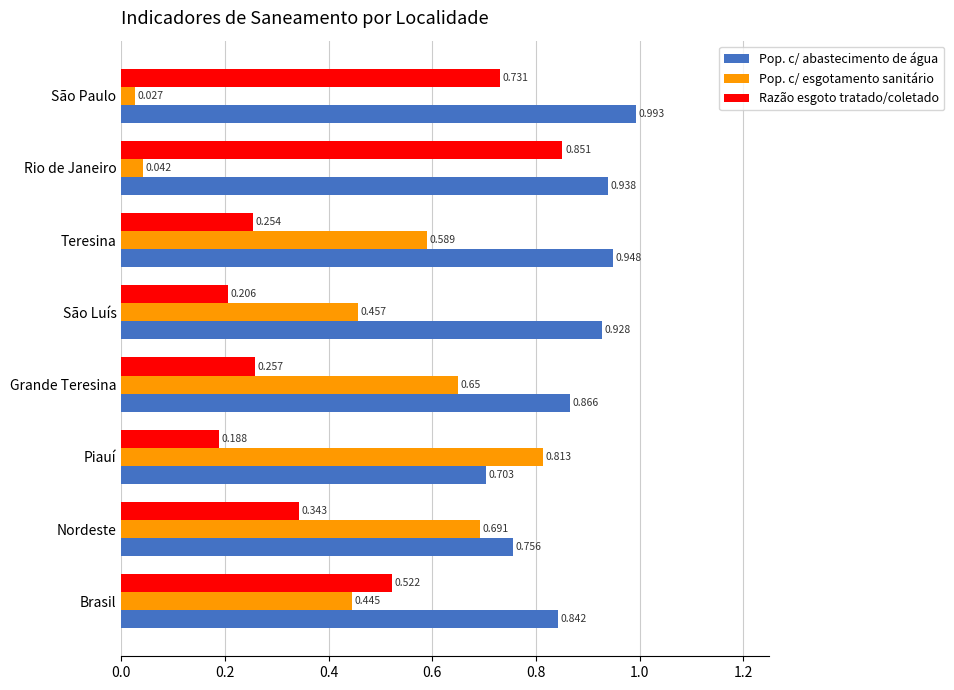

At which label is Pop. c/ esgotamento sanitário closest to 0?

São Paulo